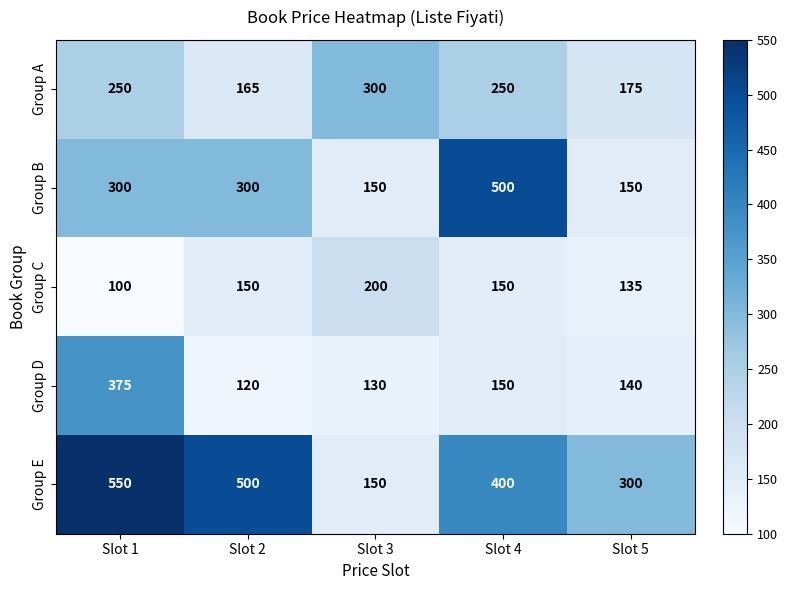

At which category does the chart reach its peak across all series?

Slot 1